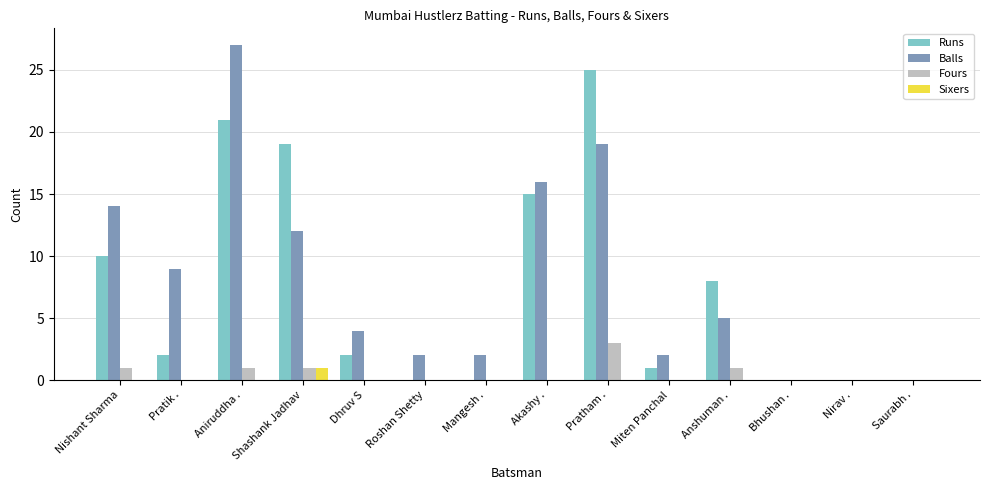

How many groups of bars are there?

14